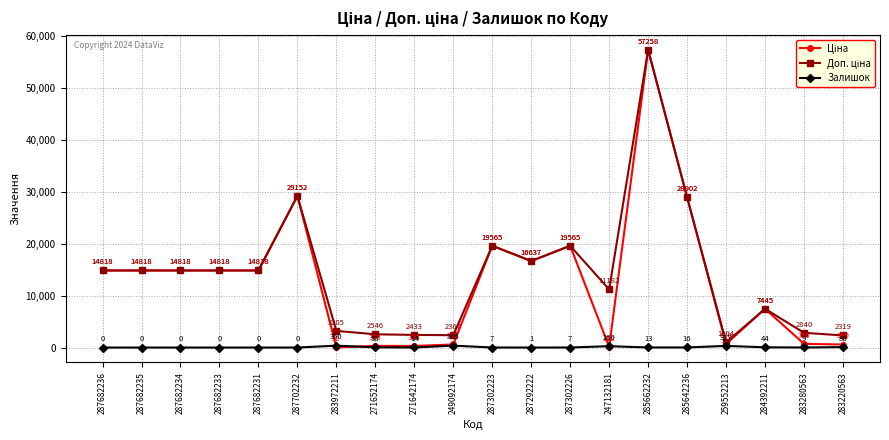

Where is Залишок nearest to the value 182?

247132181